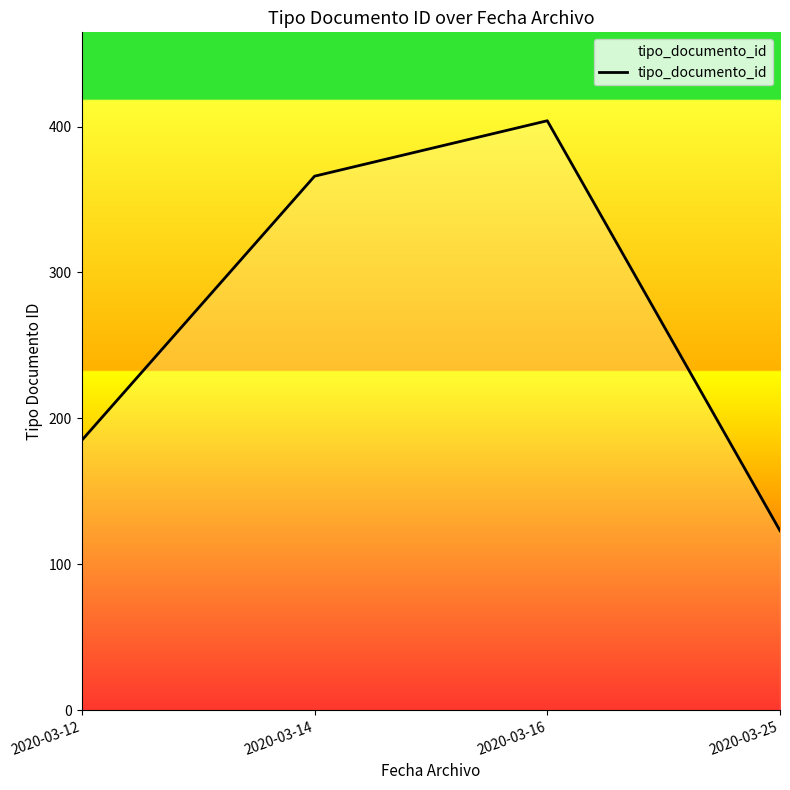

Approximately how many times larger is the value at 2020-03-14 compared to 2020-03-12?

2.0